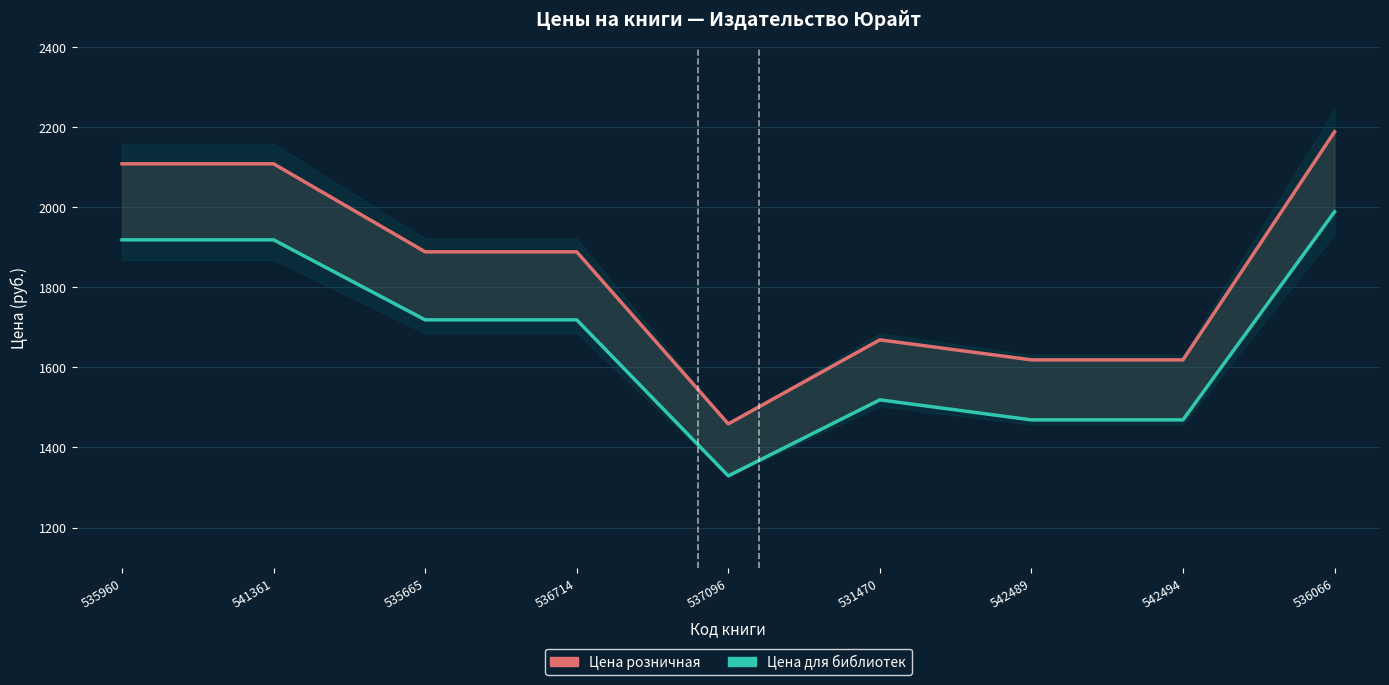

The value of Цена розничная at 536714 is 1889. True or false?

True